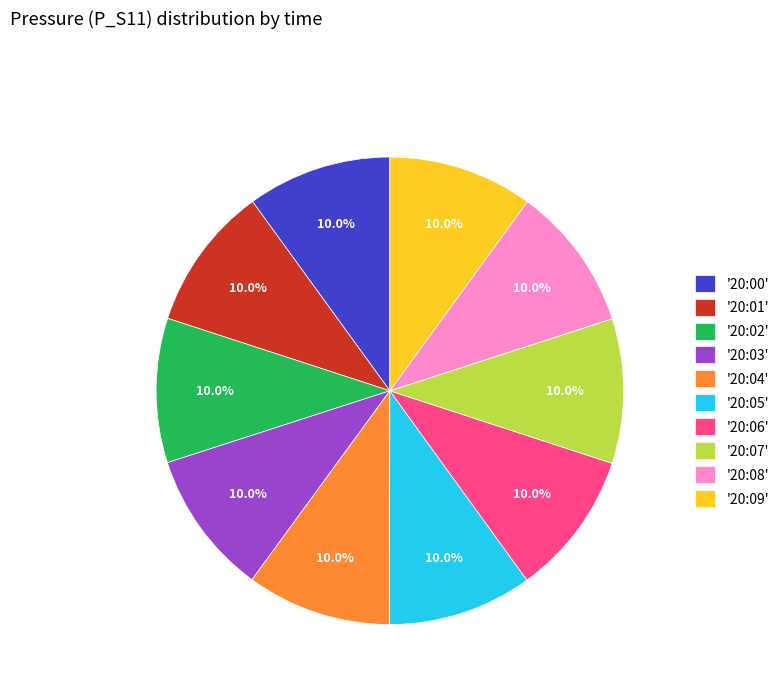

Is there any slice that represents more than half of the pie?

No